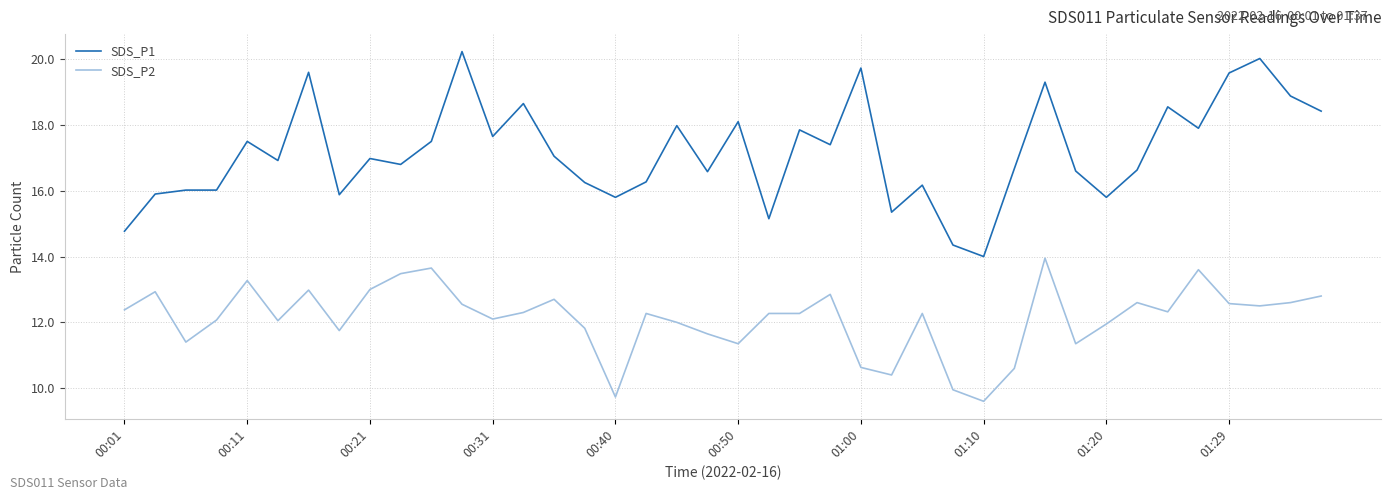

Which series has the largest total across all categories?

SDS_P1